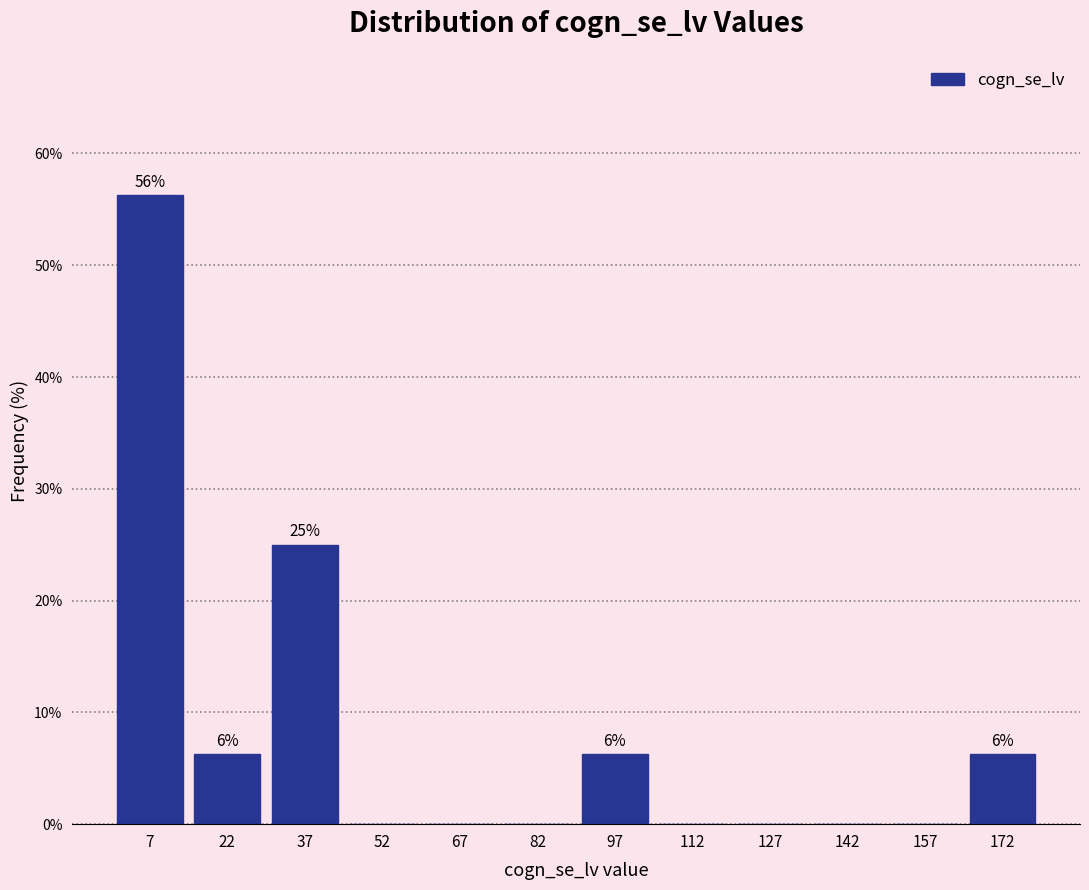

Over which range of the x-axis is the bar tallest?

0 to 15